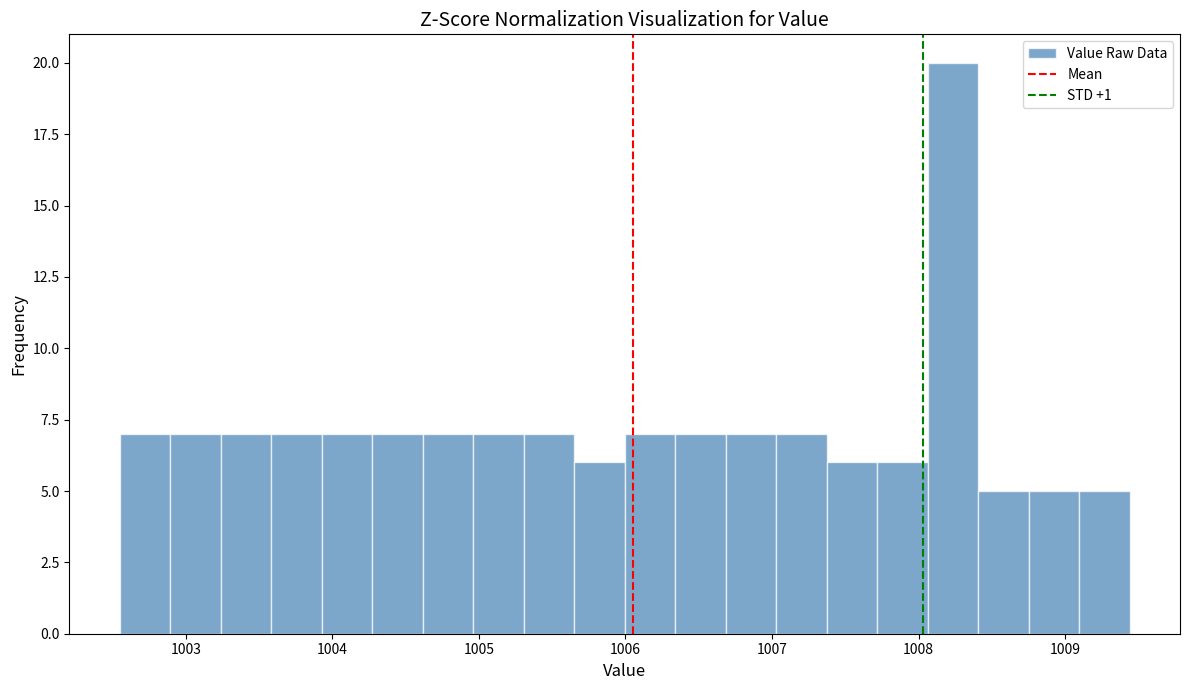

Read against the x-axis, roughly where is the centre of the tallest bar?

1008.2